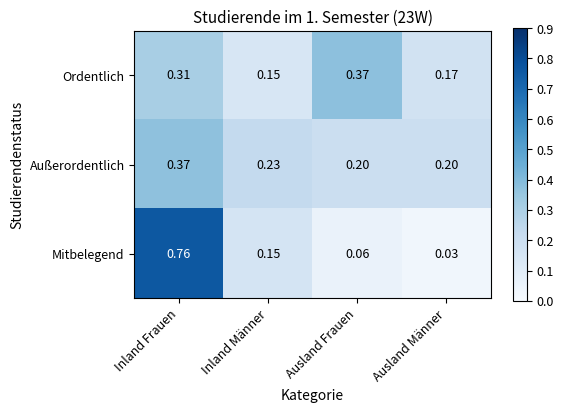

List the labels in order of Ordentlich value, smallest first.

Inland Männer, Ausland Männer, Inland Frauen, Ausland Frauen